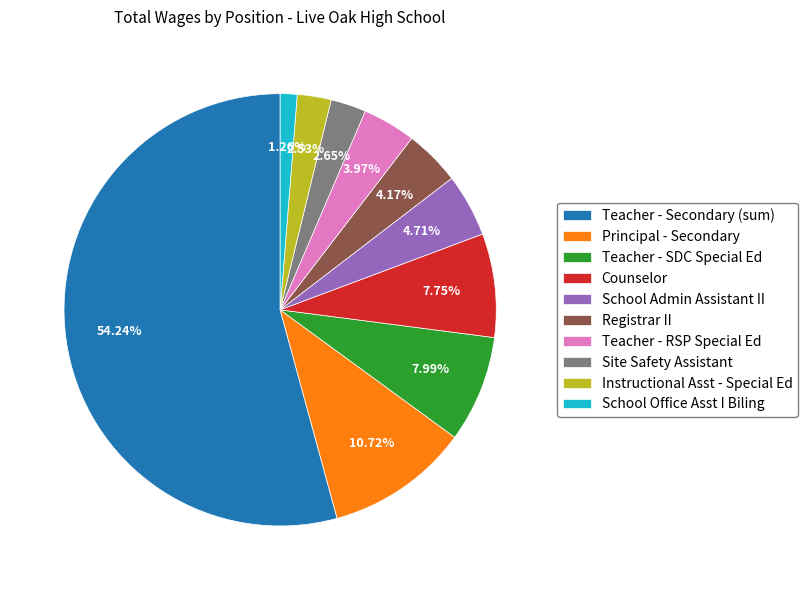

To the nearest percent, what portion does Teacher - SDC Special Ed represent?

8%